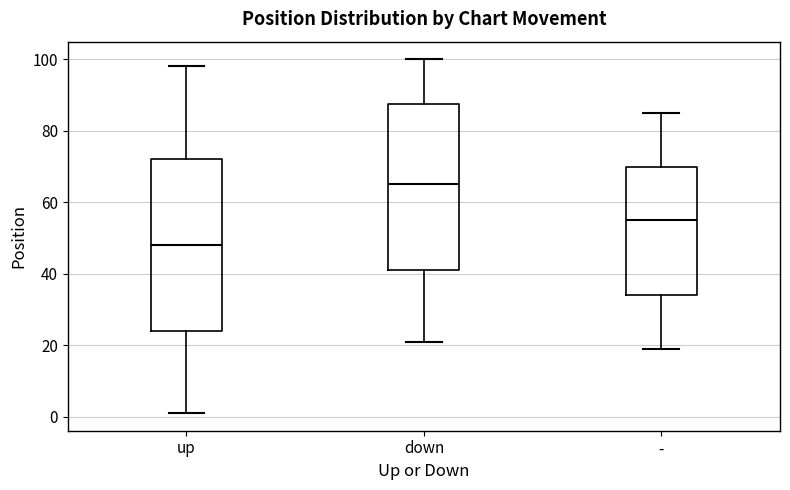

Which box has the highest median line?

down